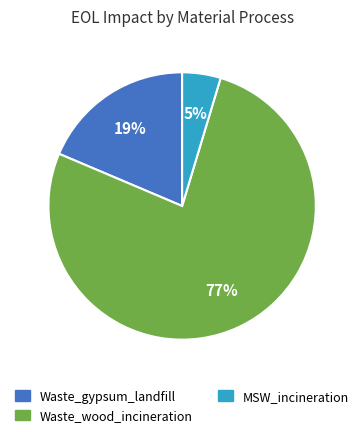

True or false: Waste_gypsum_landfill accounts for 19% of the total.

True